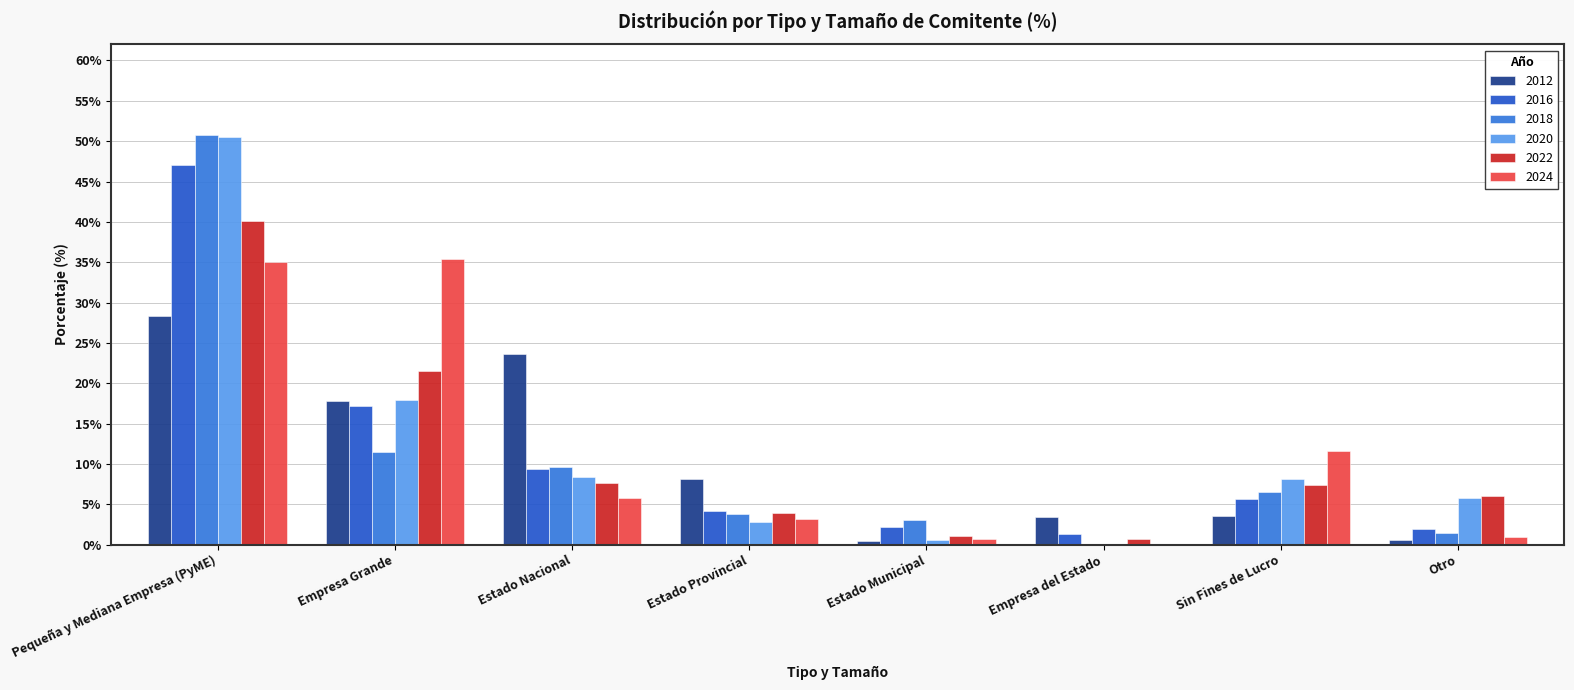

The value of 2020 at Pequeña y Mediana Empresa (PyME) is 50.5. True or false?

True